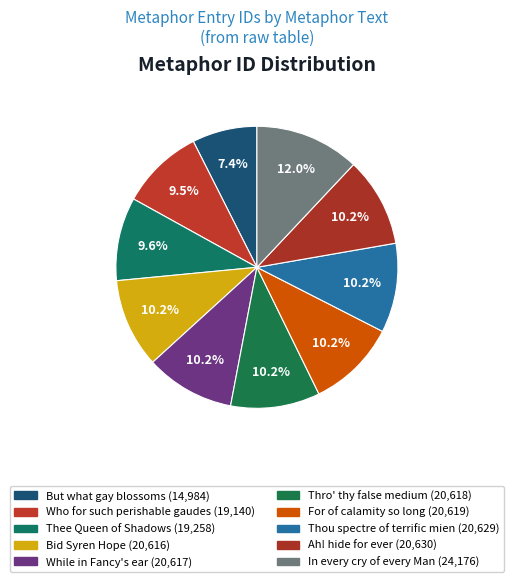

Count the number of slices in the pie.

10